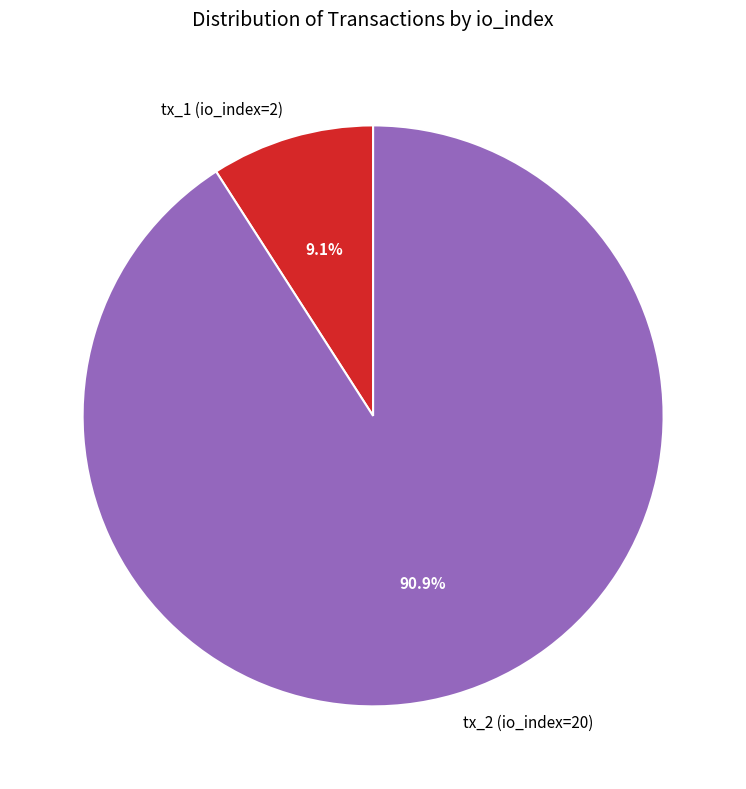

Which slice is the smallest?

tx_1 (io_index=2)